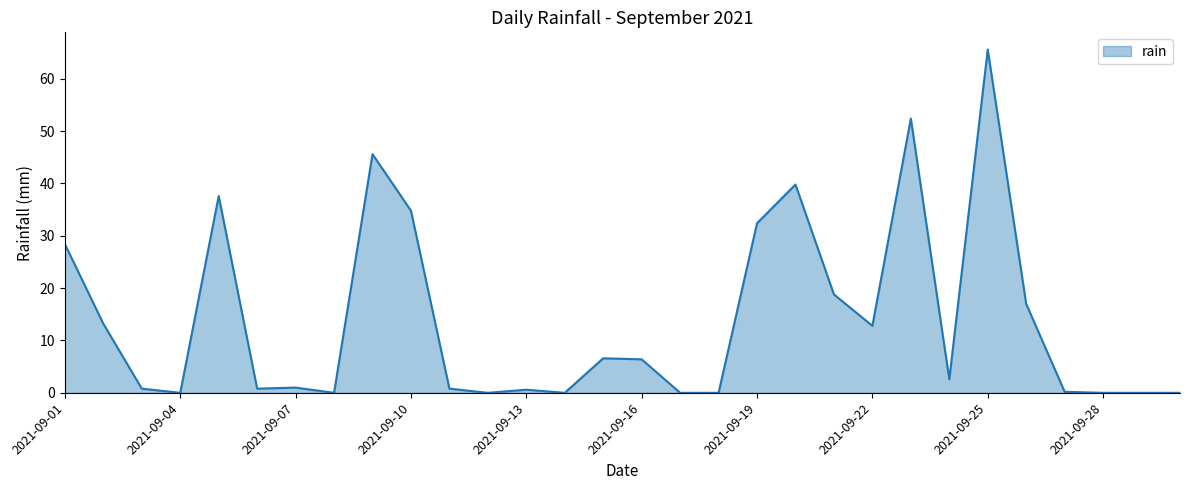

What is the difference between the maximum and minimum values?

65.6